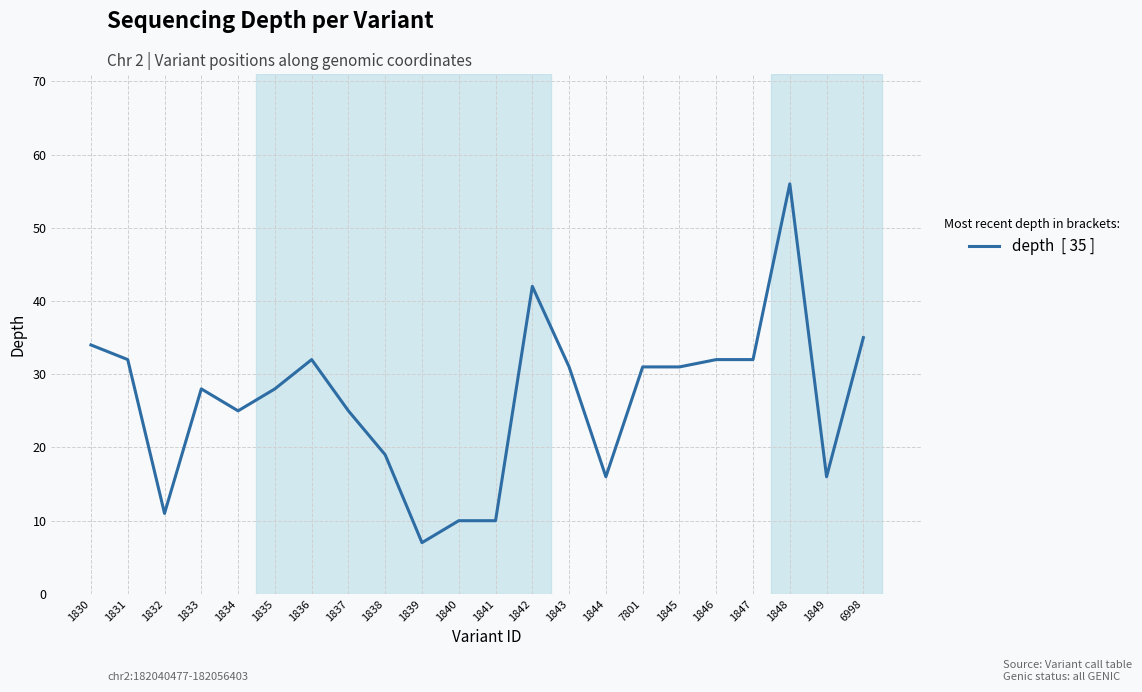

The value at 1832 is 11. True or false?

True